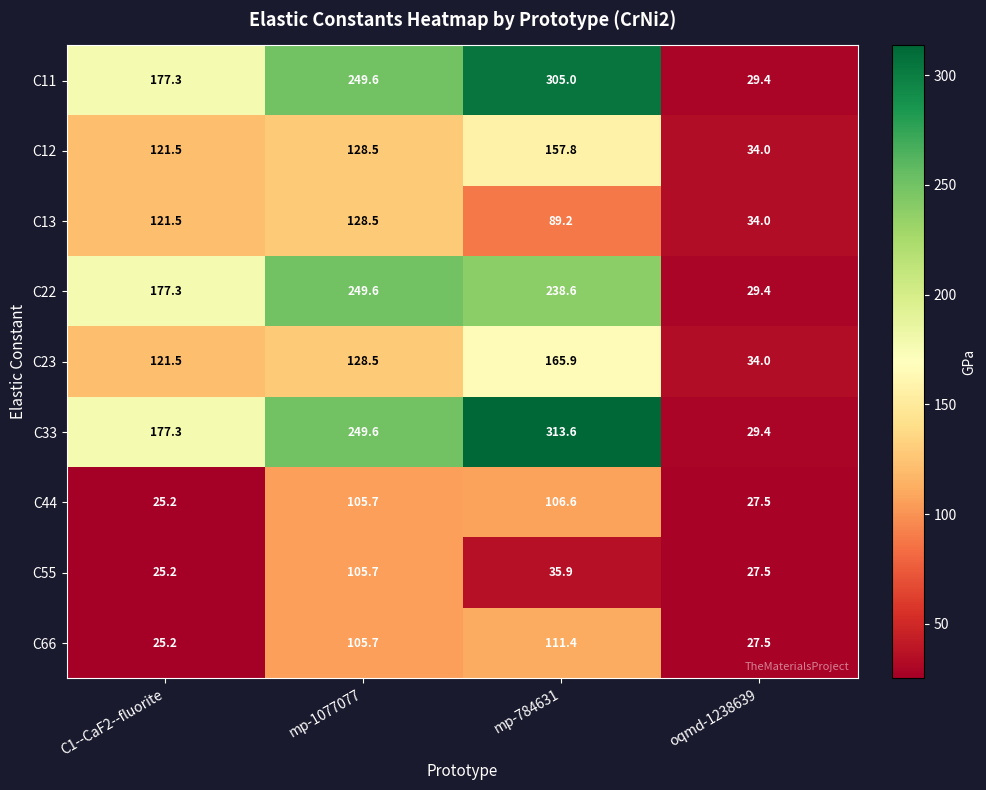

What is the spread (max minus min) of values at mp-784631?

277.7